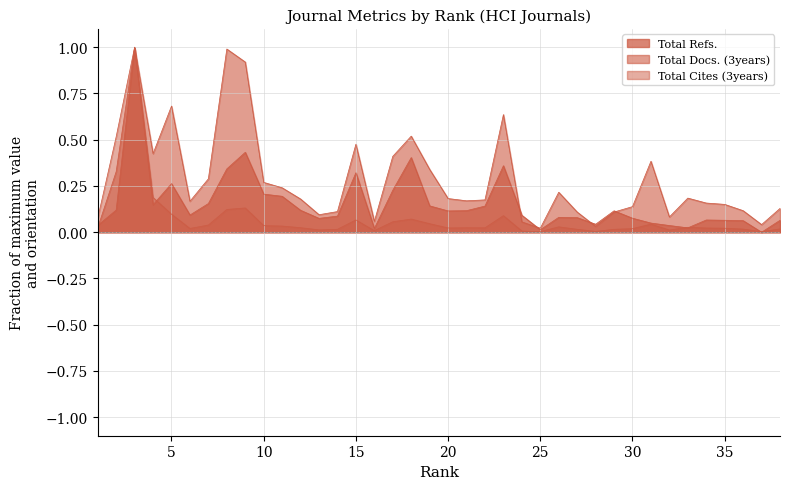

At which category is the sum across all series the highest?

3